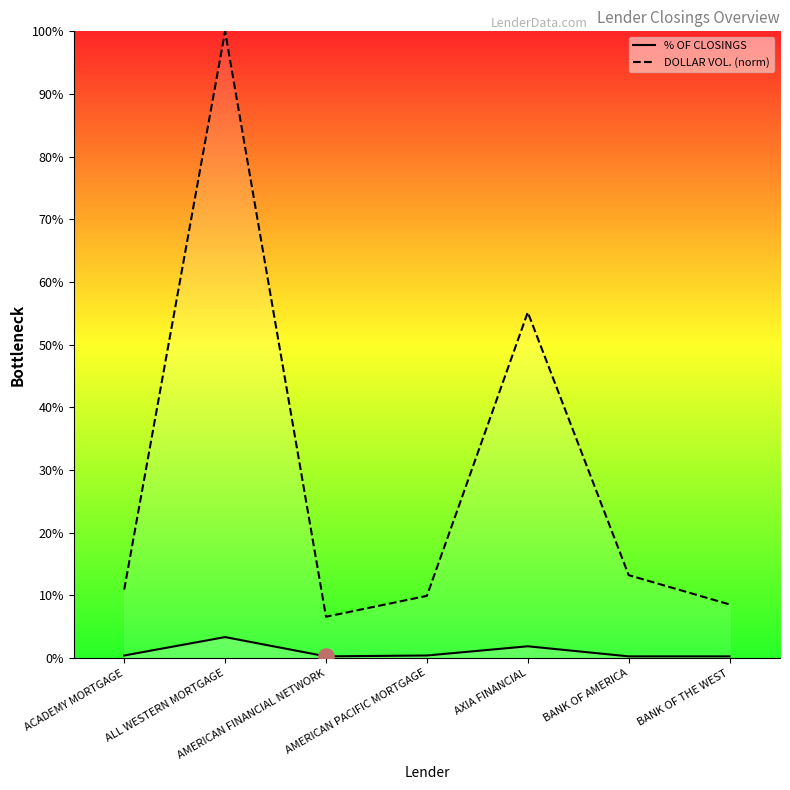

At which category is the sum across all series the highest?

ALL WESTERN MORTGAGE